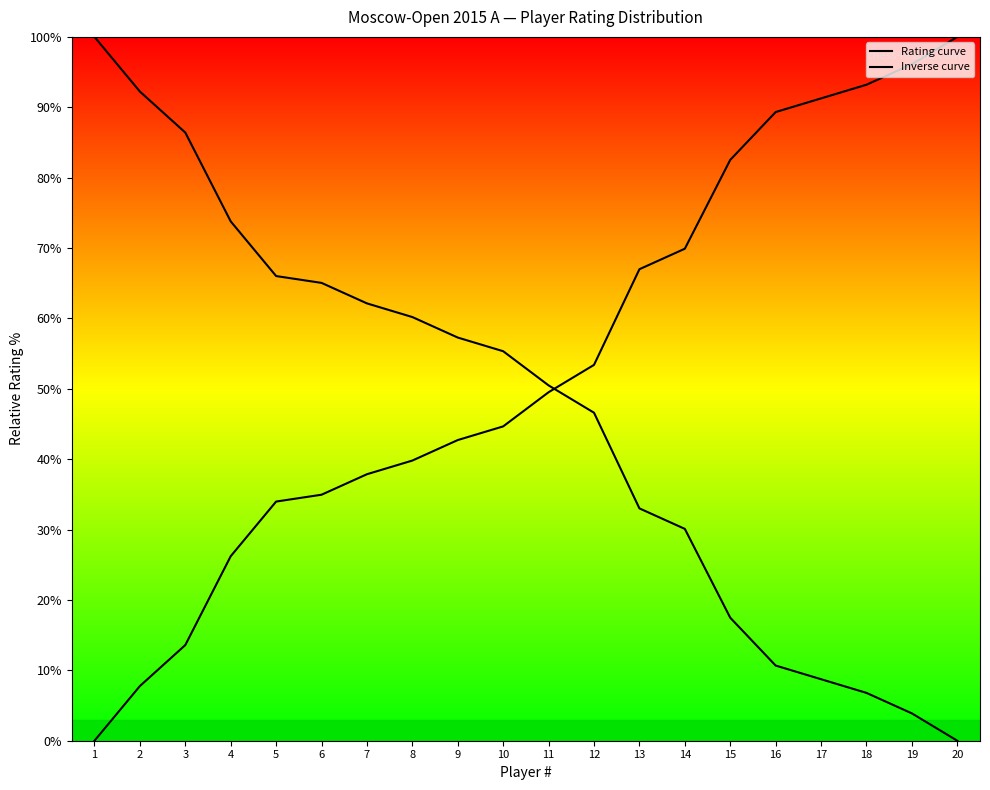

The value of Rating curve at 18 is 2.1. True or false?

False